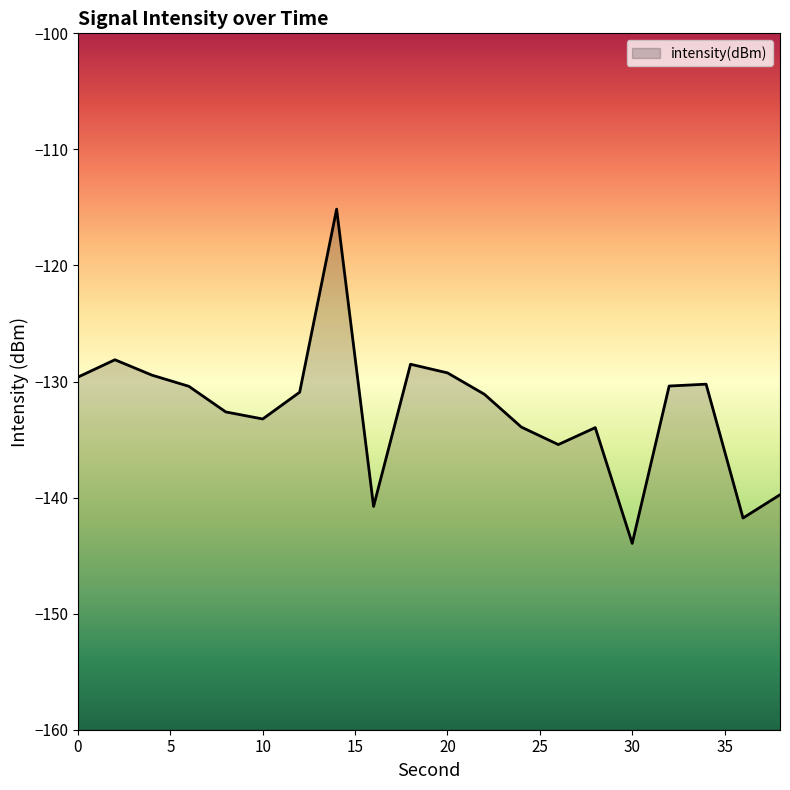

What is the difference between the maximum and minimum values?

28.8